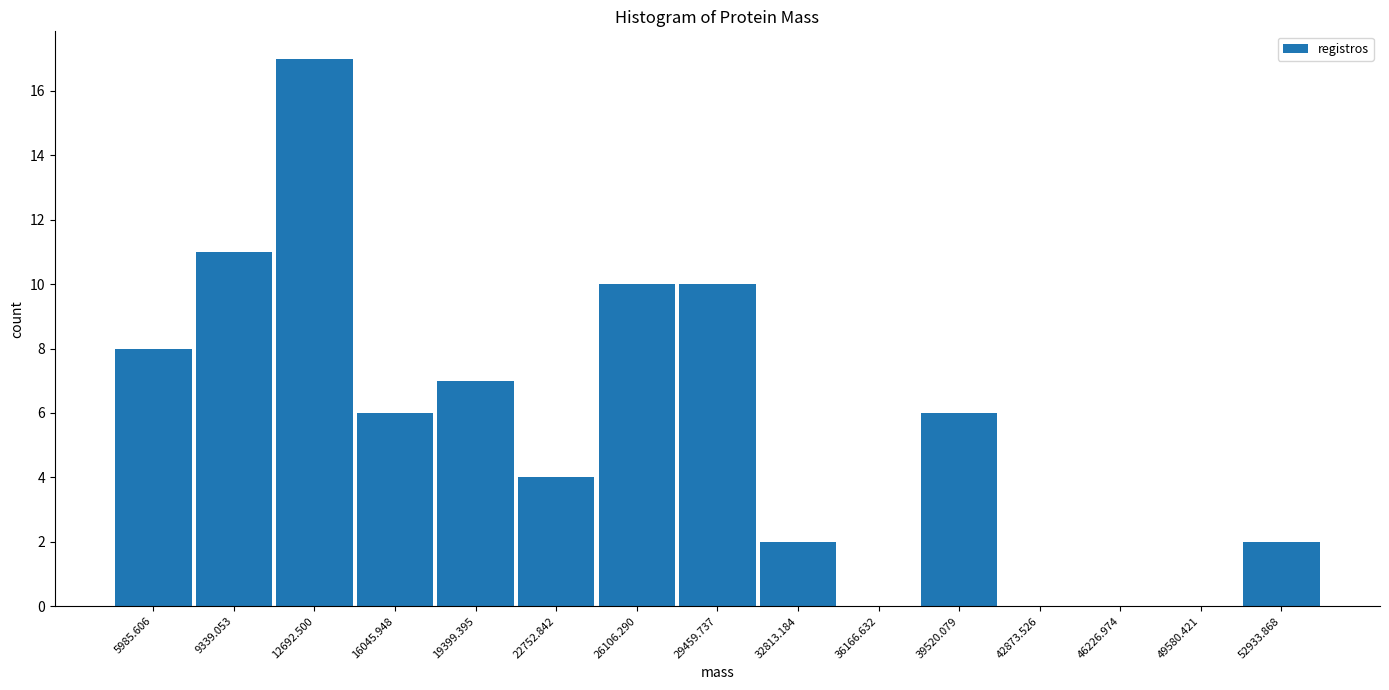

How tall is the bar that spans 51500 to 54500 on the x-axis? Neither the bar edges nor the heights are printed on the chart, so give them approximately, as read against the axes.

2